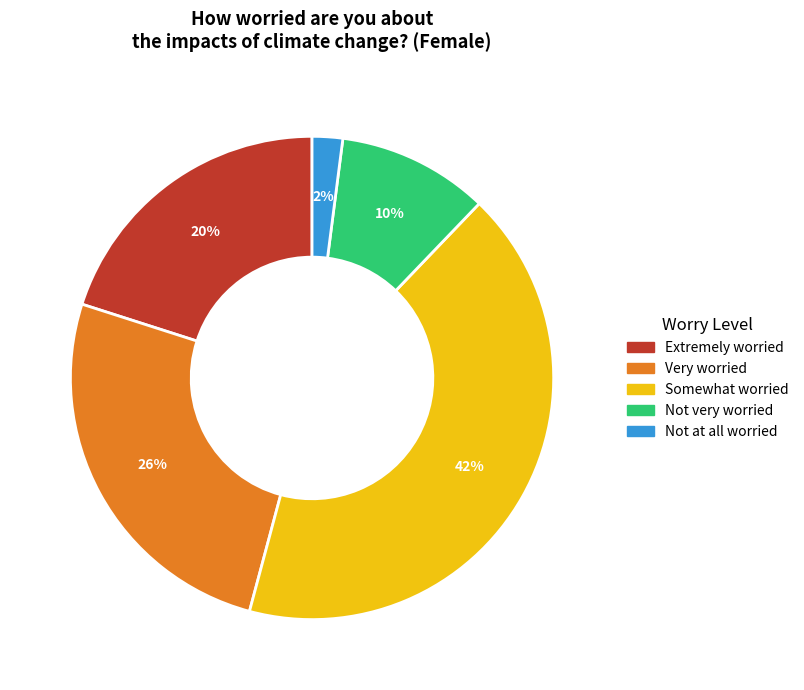

Count the number of slices in the pie.

5